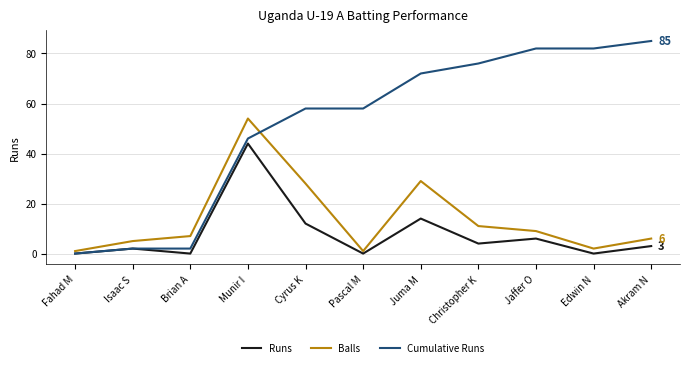

At which category does the chart reach its peak across all series?

Akram N